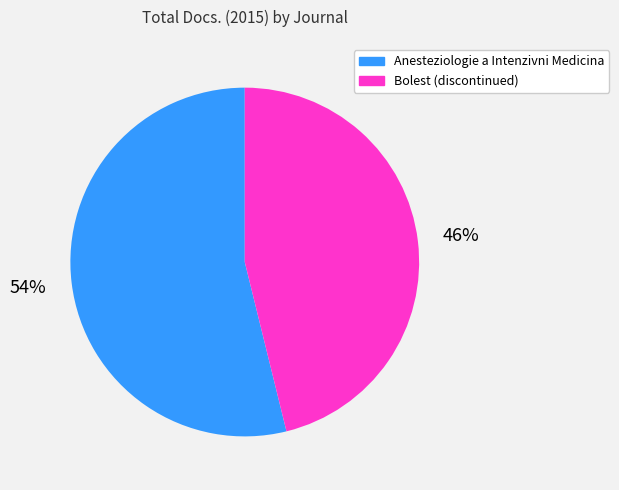

What is the smallest slice in the pie chart?

Bolest (discontinued)